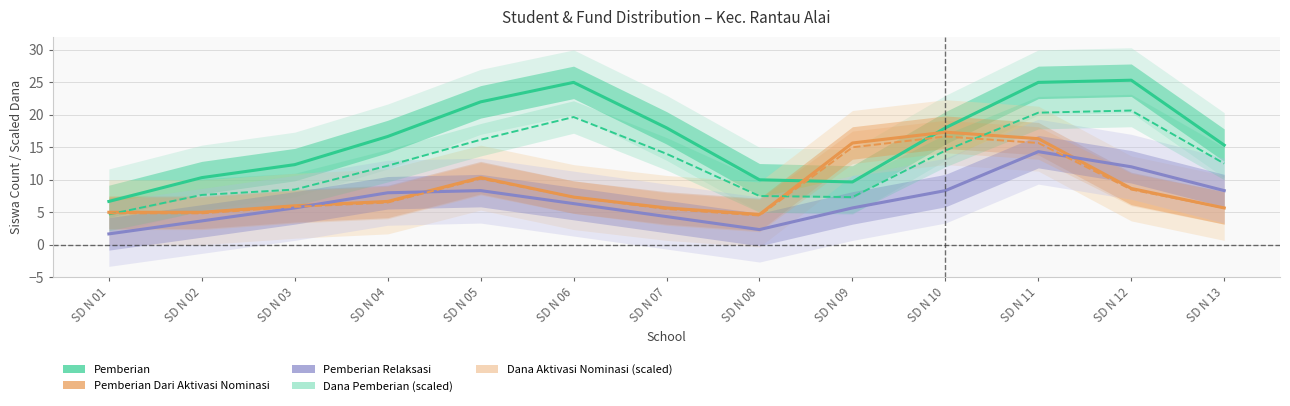

Rank the series at SD N 09 from lowest to highest value.

Pemberian Relaksasi, Dana Pemberian (scaled), Pemberian, Dana Aktivasi Nominasi (scaled), Pemberian Dari Aktivasi Nominasi